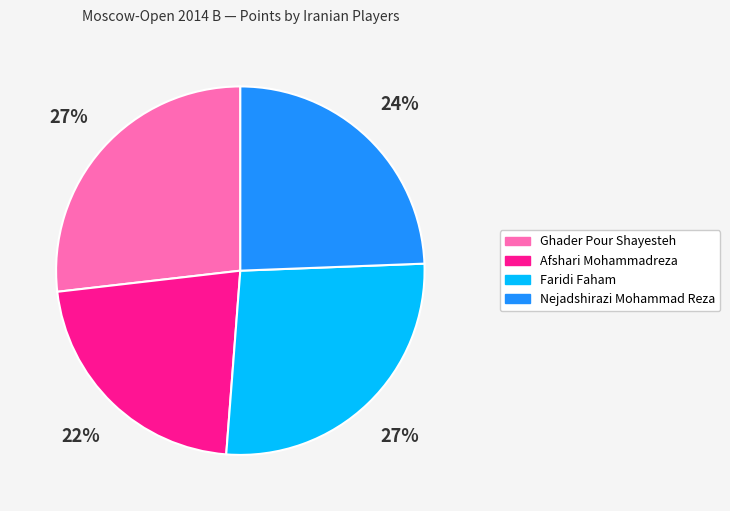

True or false: Faridi Faham accounts for 27% of the total.

True